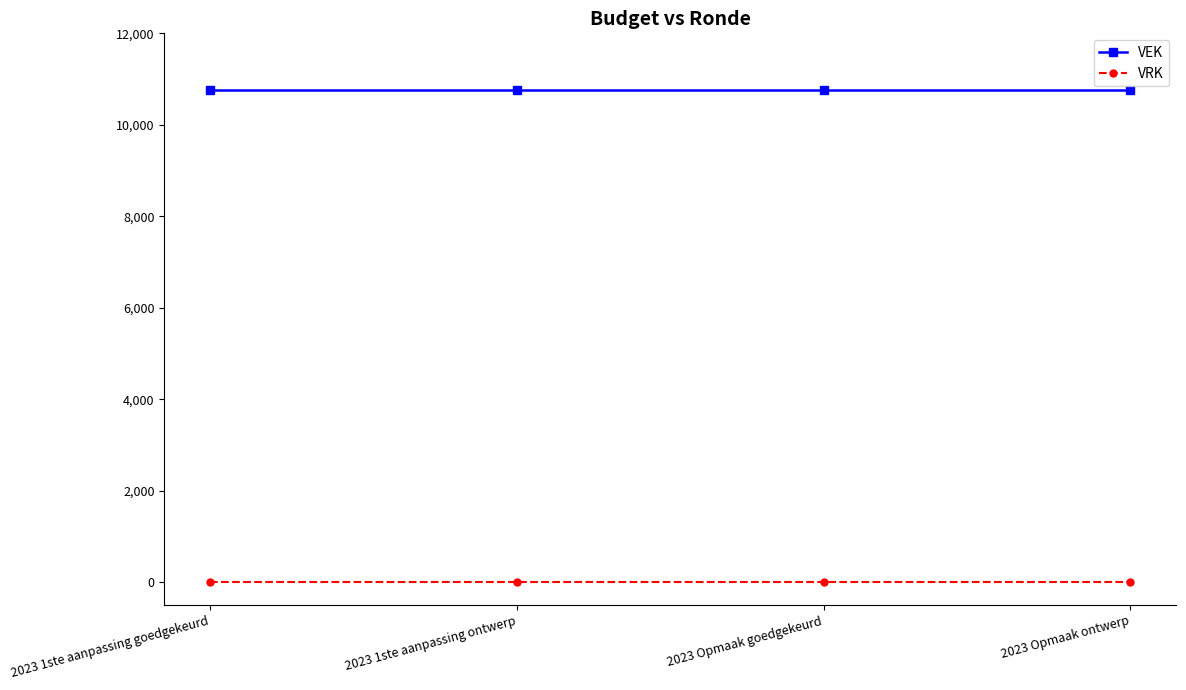

Reading right to left, list all the values displayed in this chart.

VEK: 10750	10750	10750	10750
VRK: 0	0	0	0